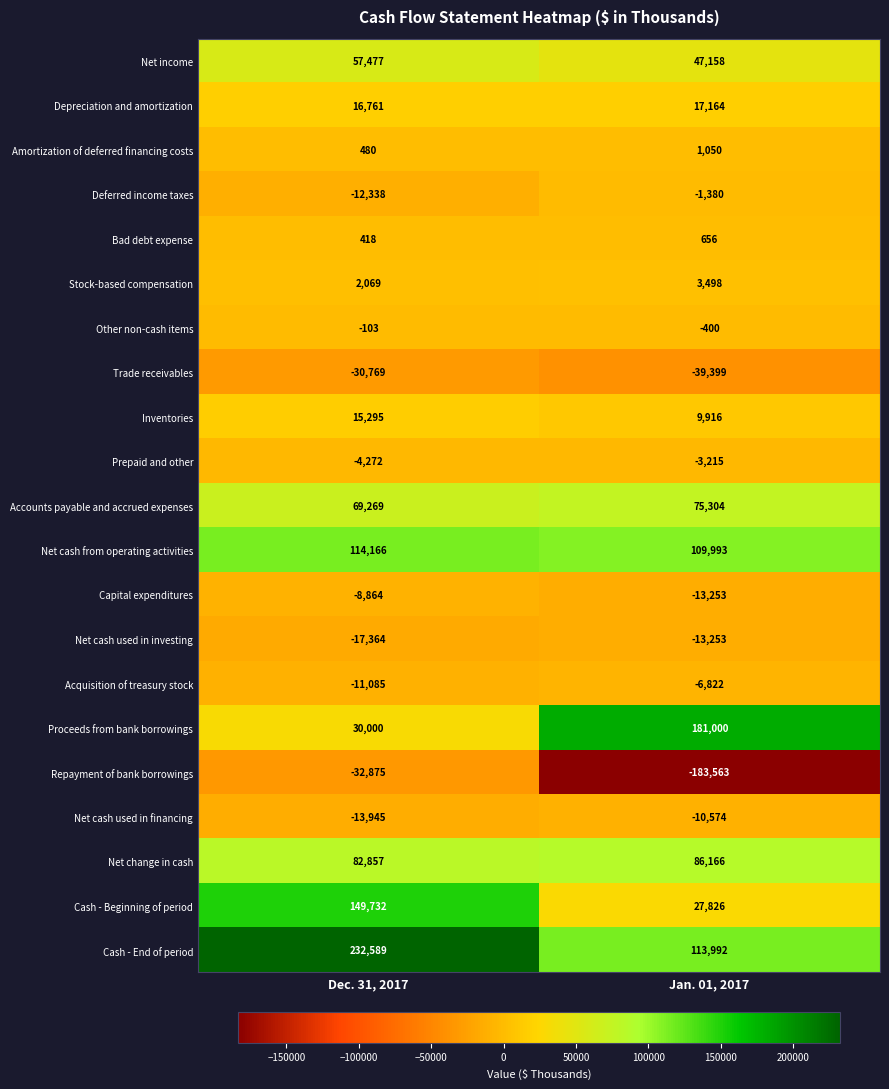

The Cash - Beginning of period series shows 149732 at Dec. 31, 2017. True or false?

True